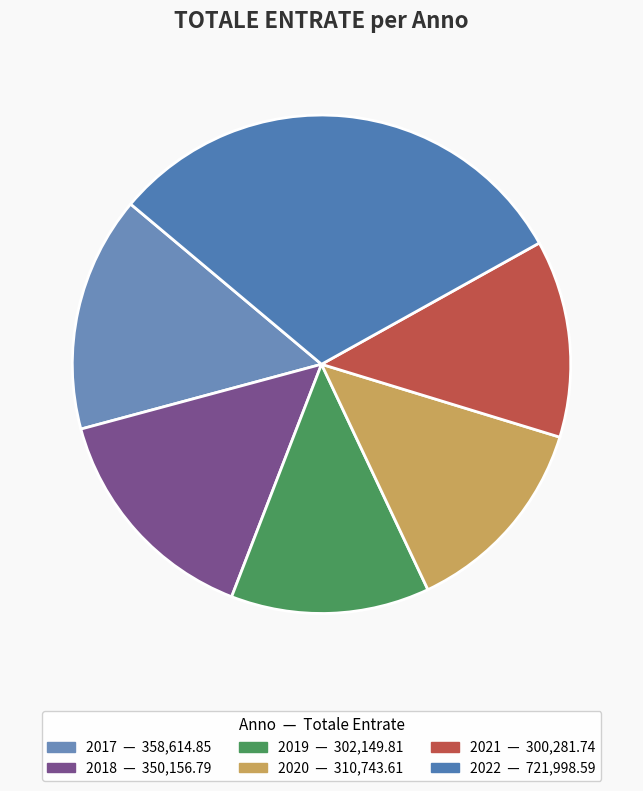

Which has a higher value, 2017 or 2022?

2022